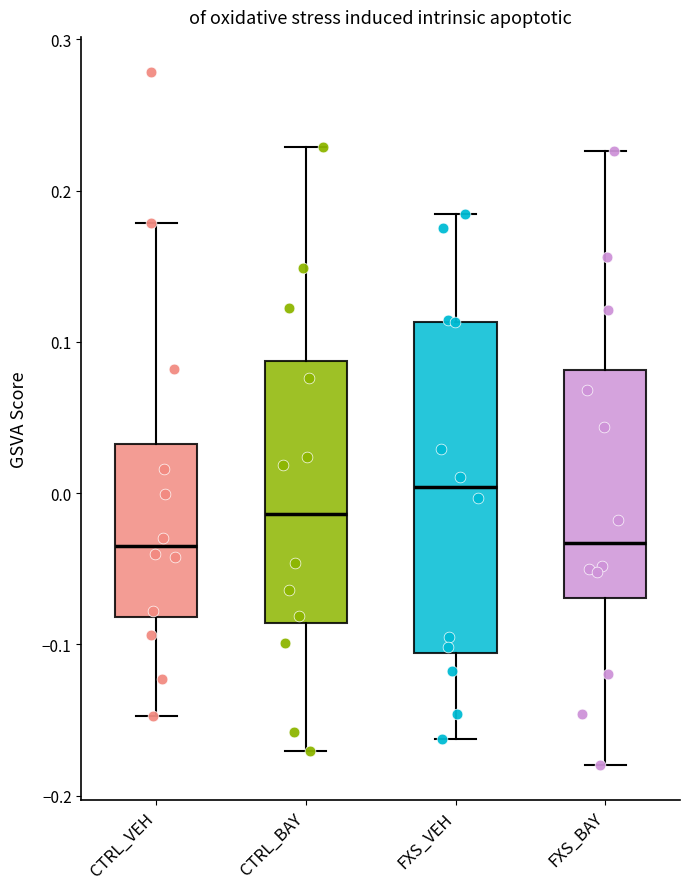

Which box has the highest median line?

FXS_VEH